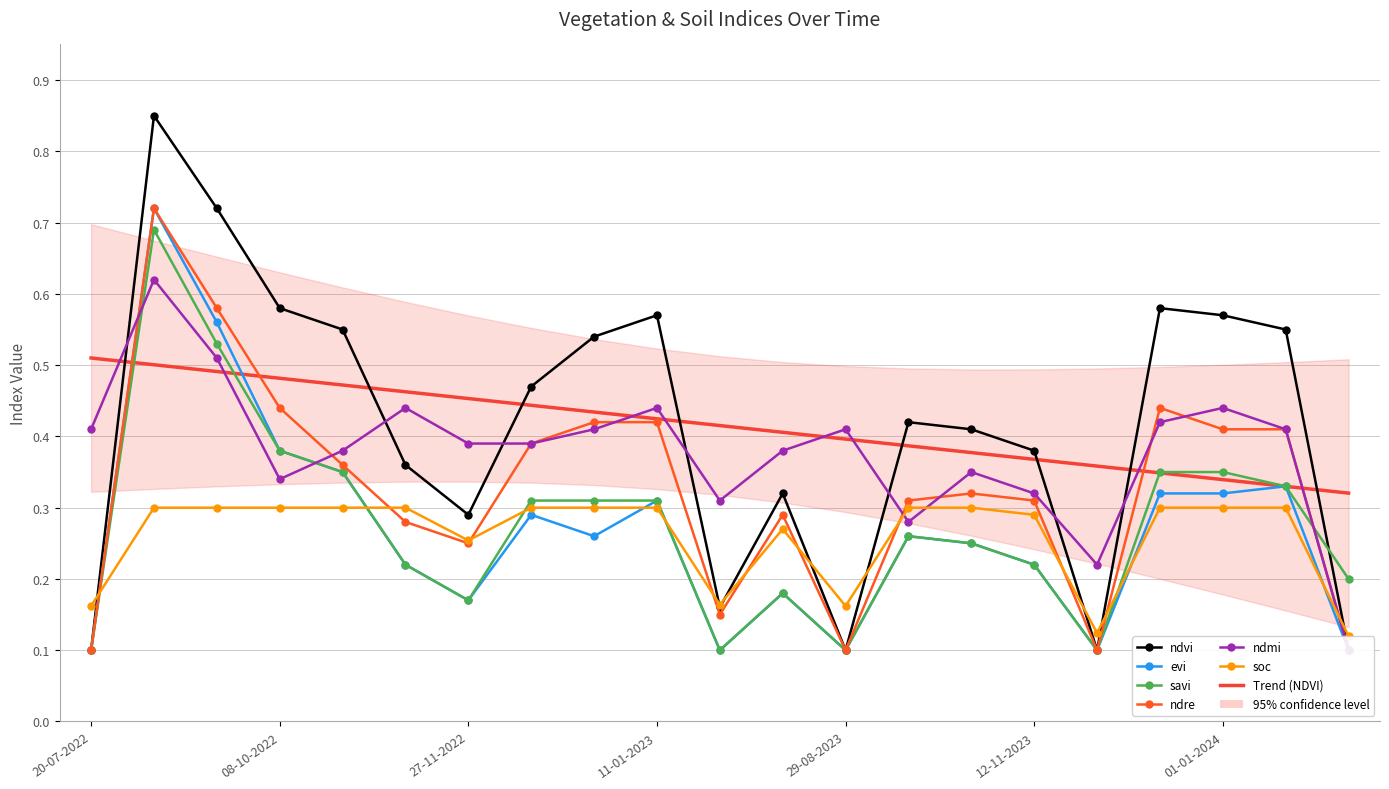

True or false: ndvi has more than 2 interior local peaks.

True